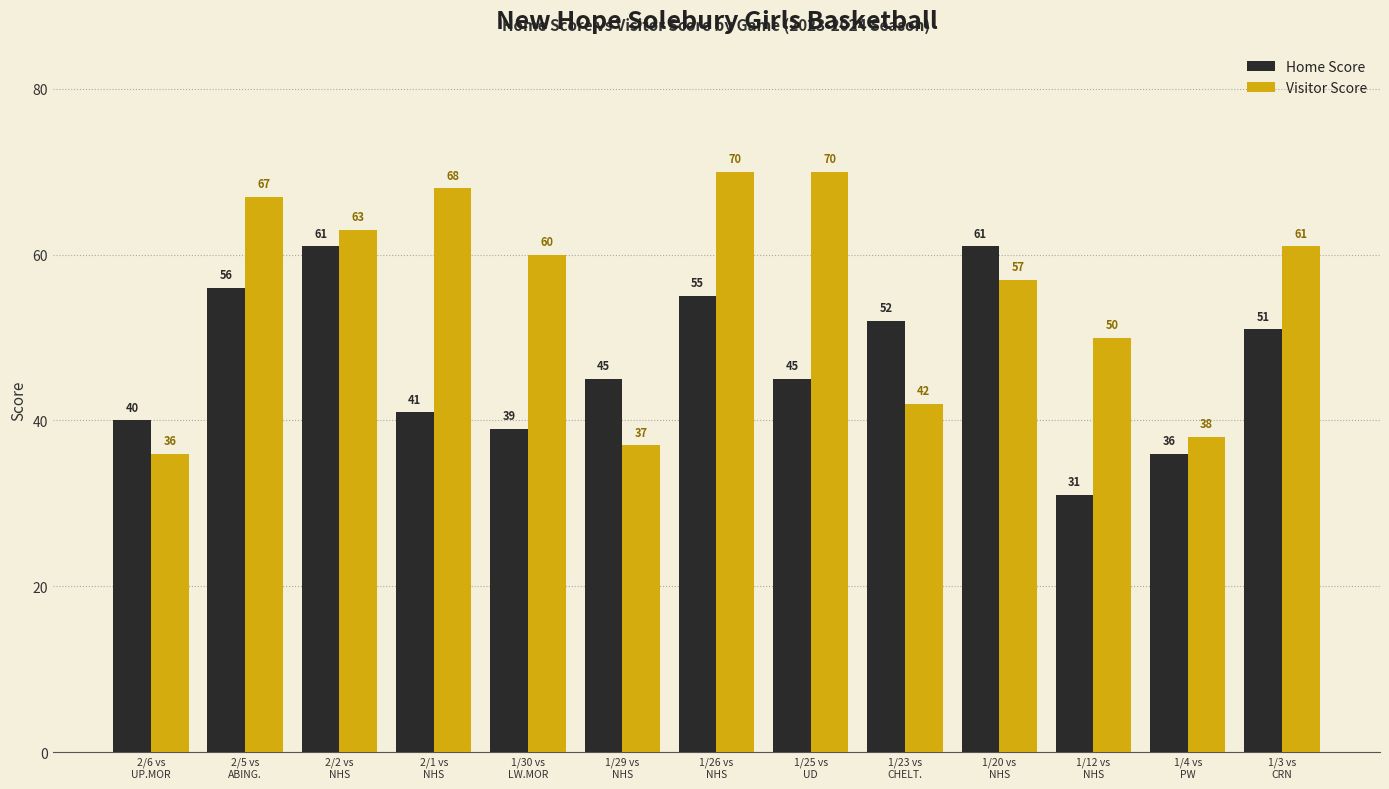

What is the average value of the Home Score series?

47